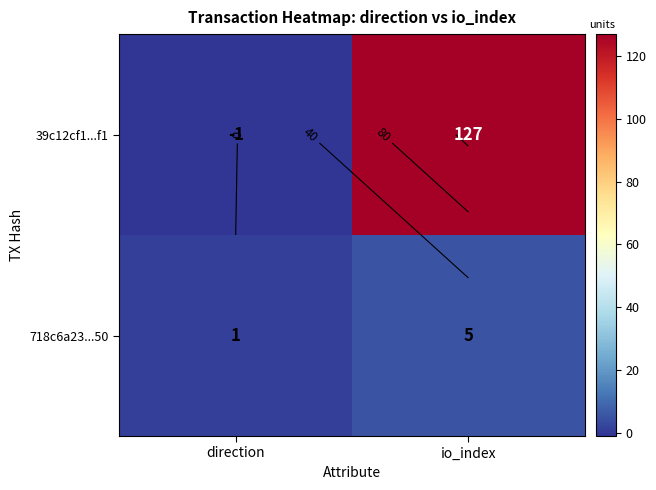

How many 718c6a23...50 values are between 1 and 5?

2